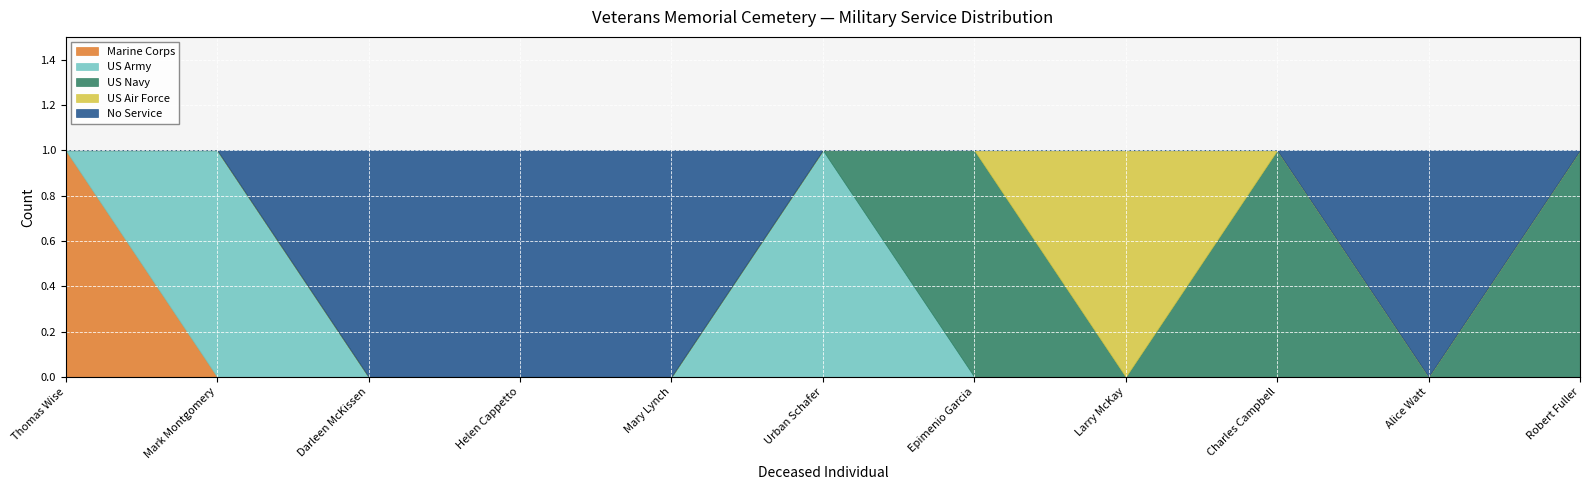

What is the label of the 6th point from the left?

Urban Schafer